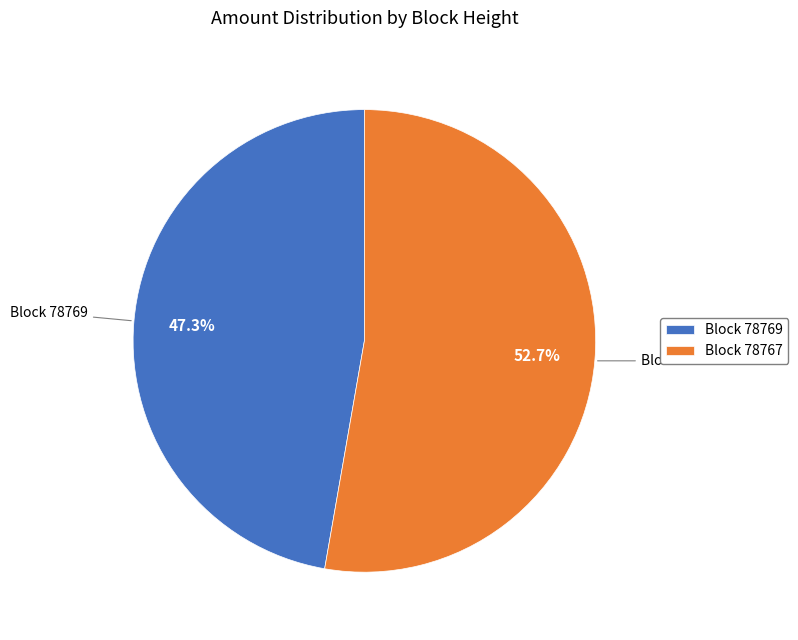

Combined, do Block 78767 and Block 78769 account for over 50%?

Yes